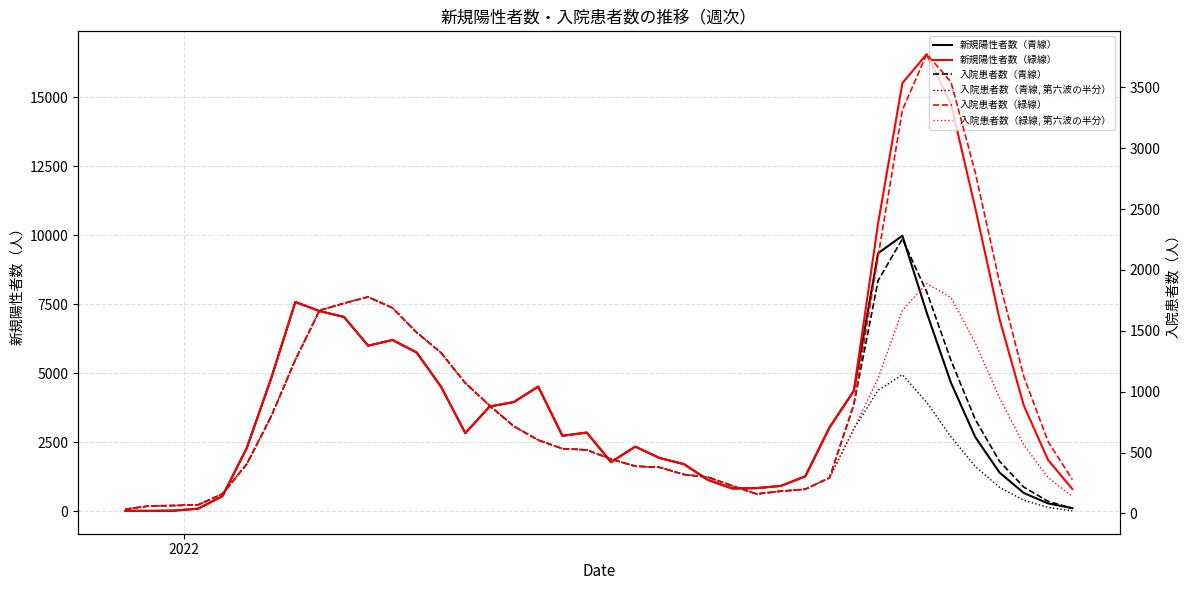

Does the chart have visible grid lines?

Yes